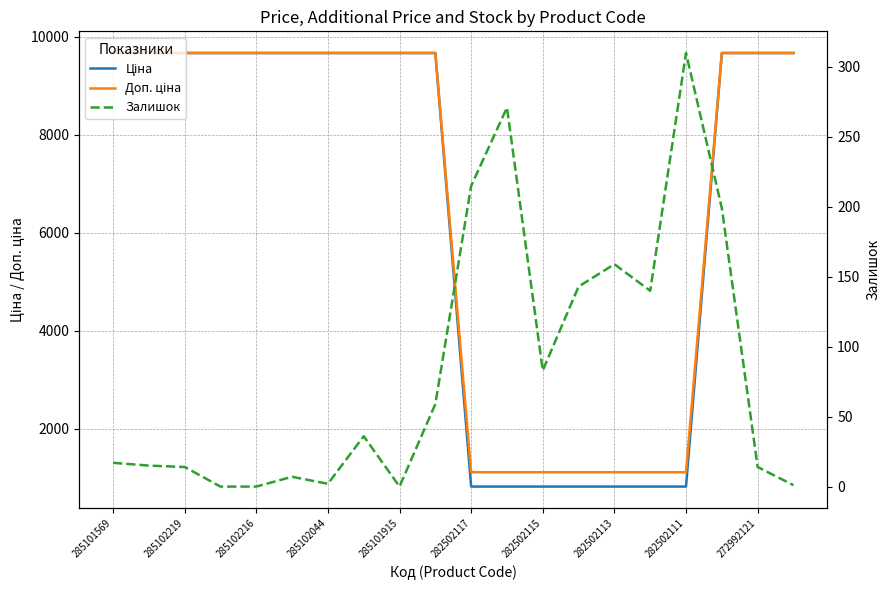

What is the total value across all series at 272992121?

19388.3